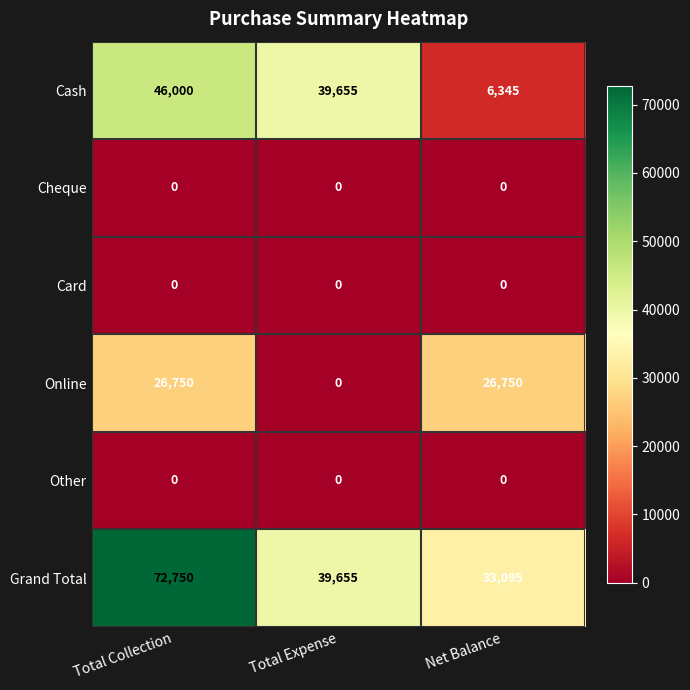

At which category is the sum across all series the highest?

Total Collection